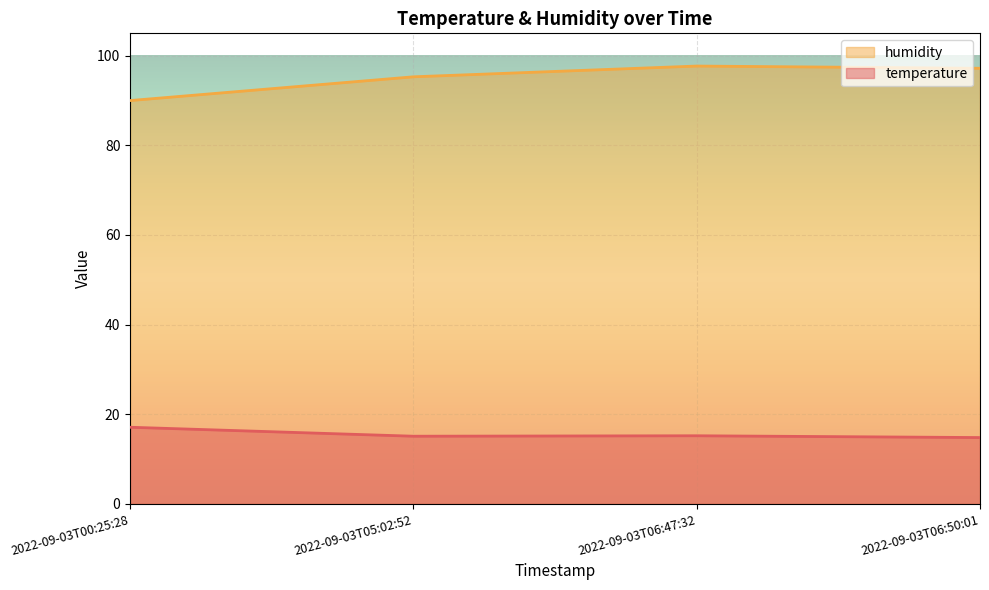

Rank the series at 2022-09-03T06:50:01 from highest to lowest value.

humidity, temperature